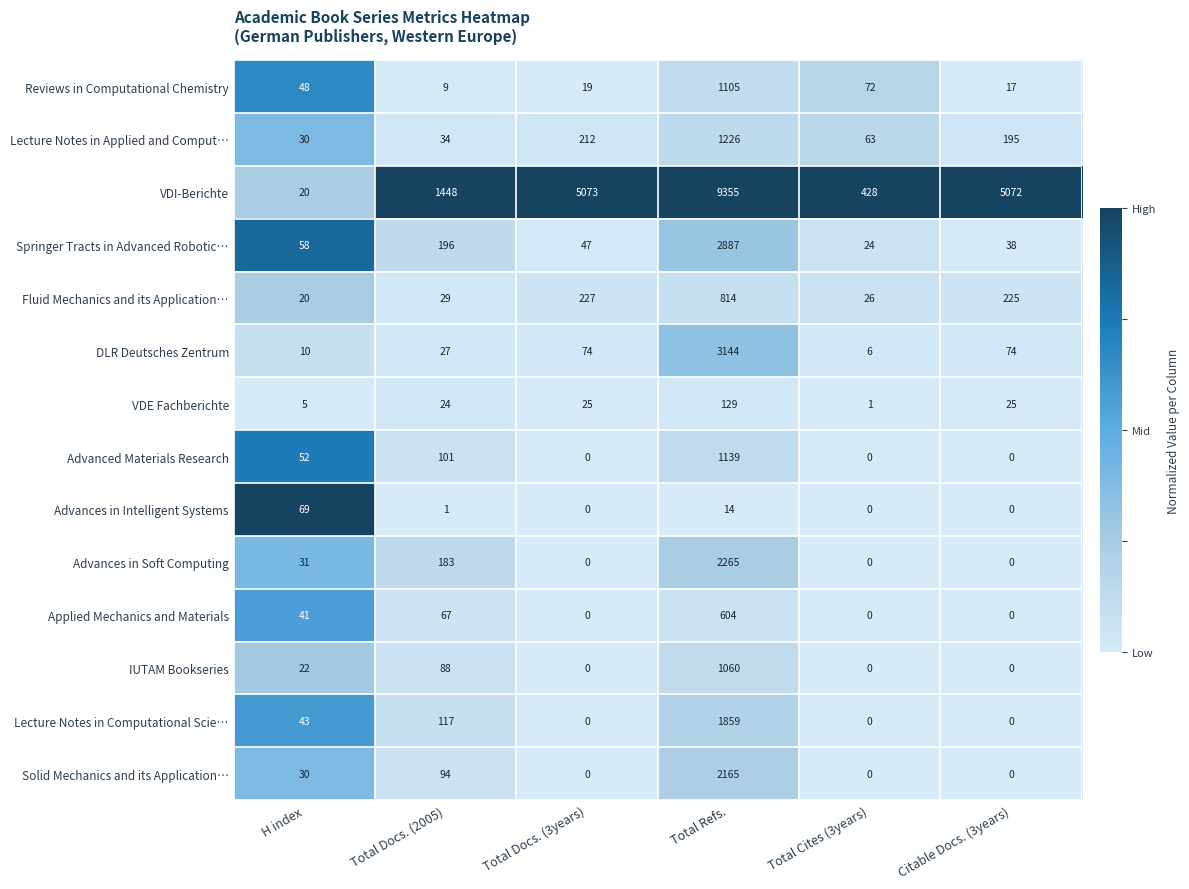

What is the greatest value displayed?

9355